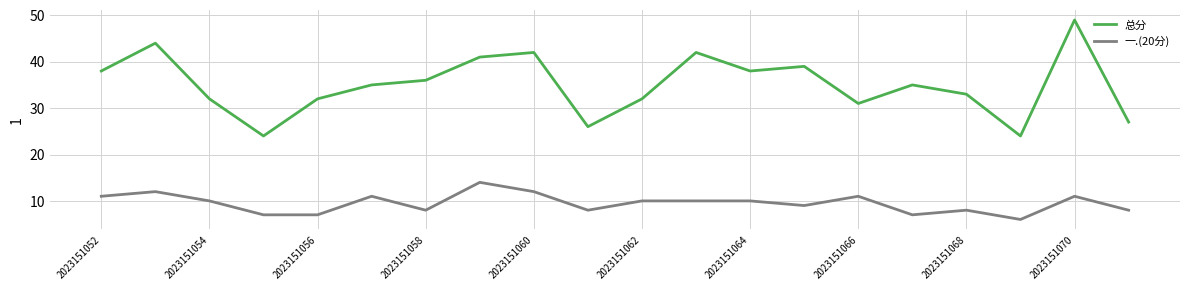

Which series has the largest range (max minus min)?

总分